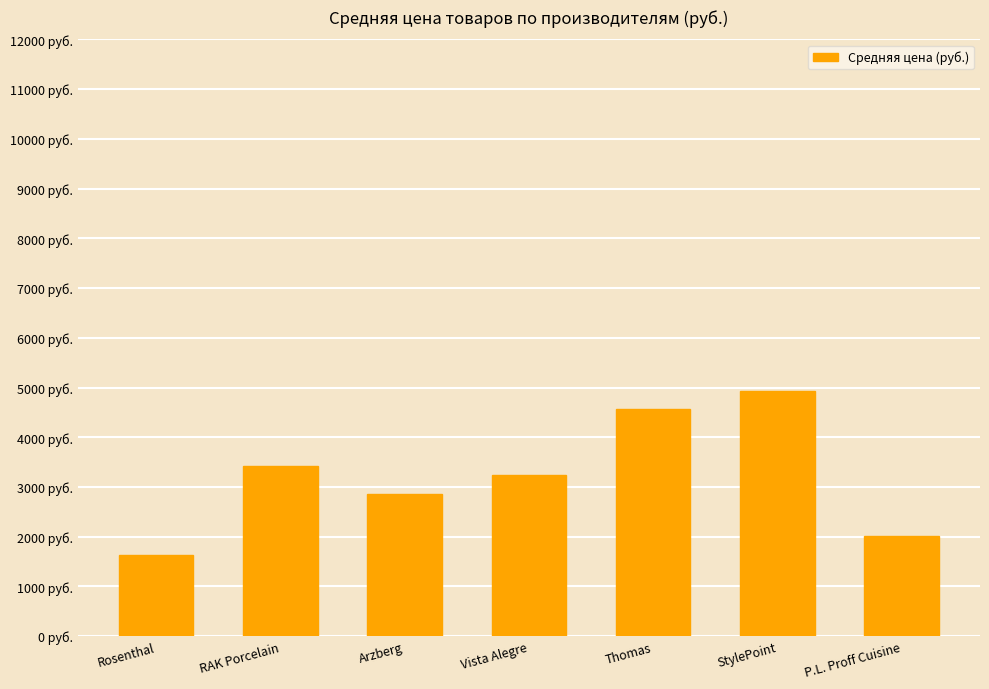

What is the maximum value shown in the chart?

4932.7